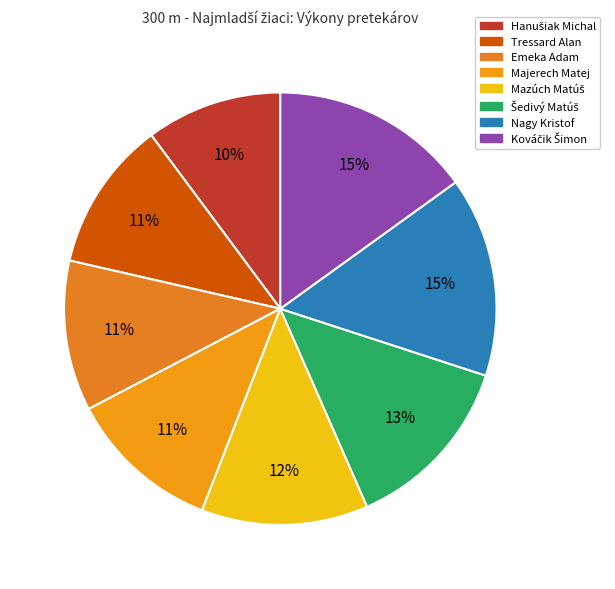

What is the change in value from Hanušiak Michal to Kováčik Šimon?

+23.0